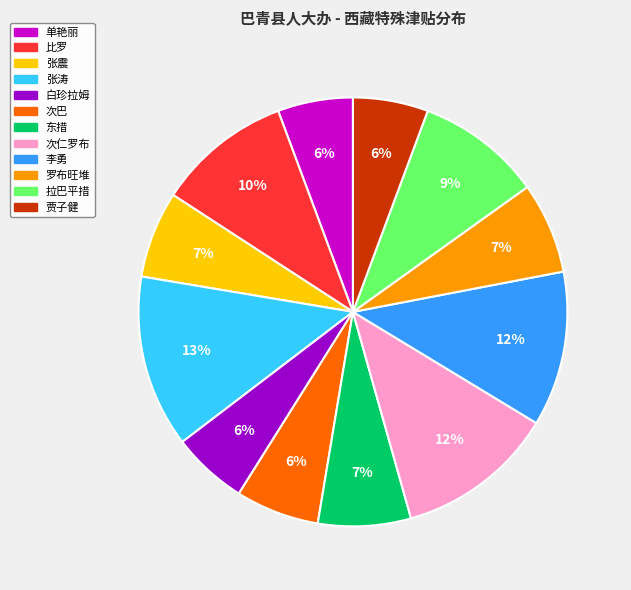

How many slices are in this pie chart?

12